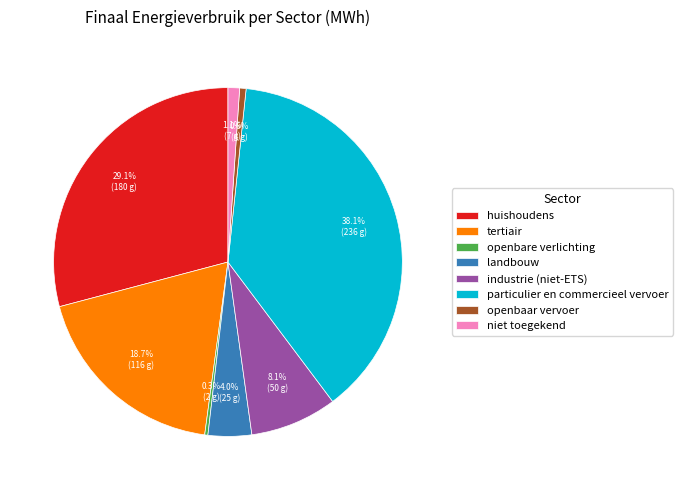

To the nearest percent, what portion does openbaar vervoer represent?

1%